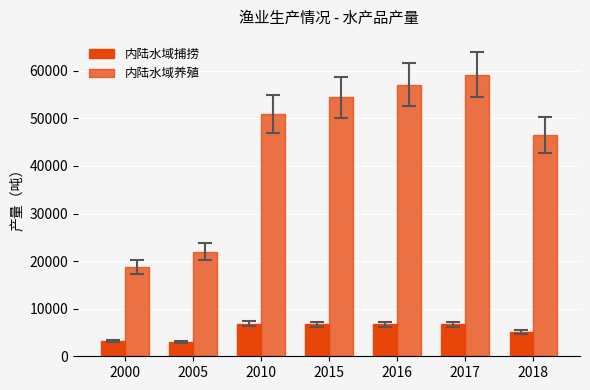

Reading left to right, what are all the values shown in this chart?

内陆水域捕捞: 3210	3048	6867	6687	6734	6700	5162
内陆水域养殖: 18725	21990	50919	54434	57077	59205	46528